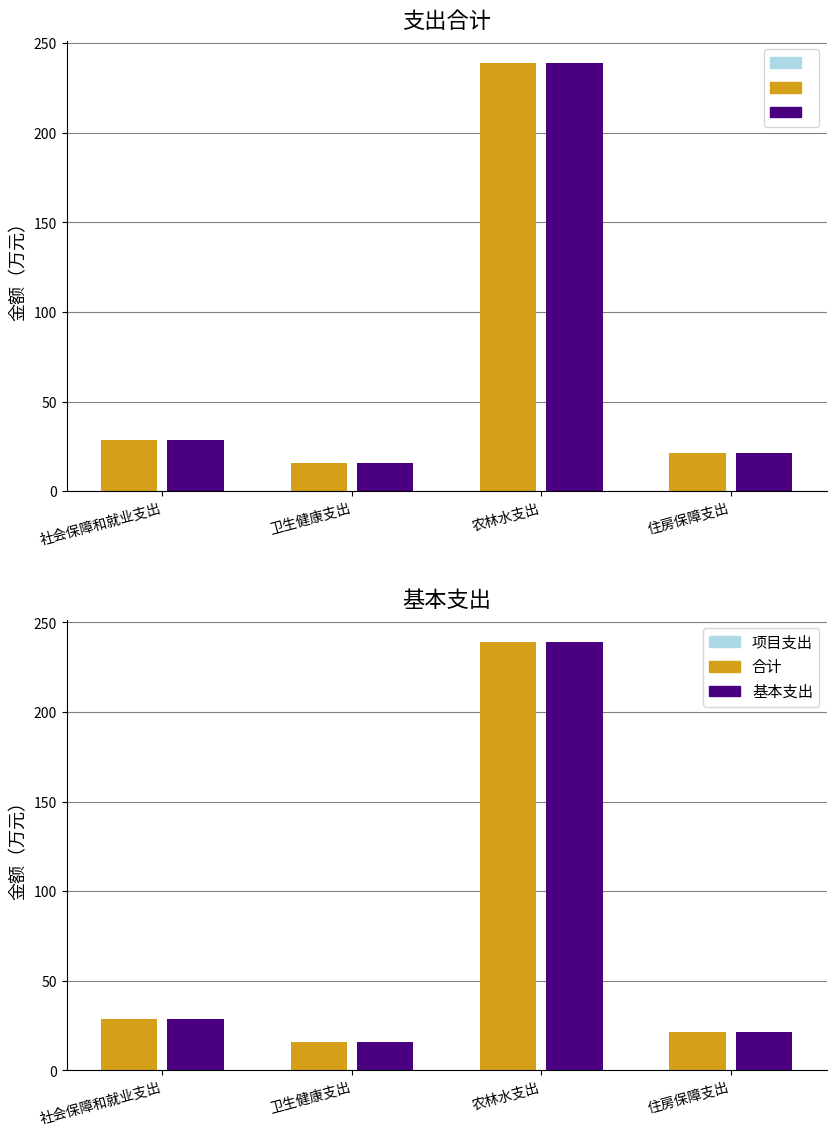

What is the difference between the maximum and second lowest values in the 合计 series?

217.6